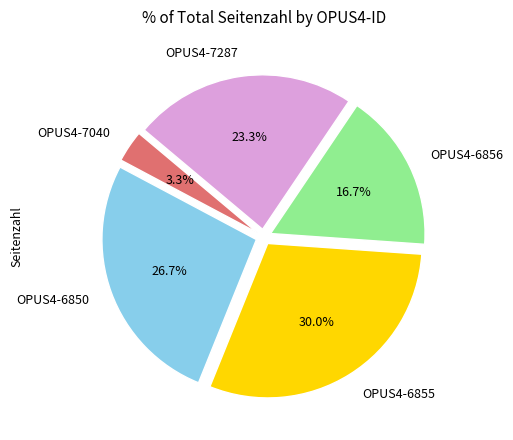

Count the number of slices in the pie.

5